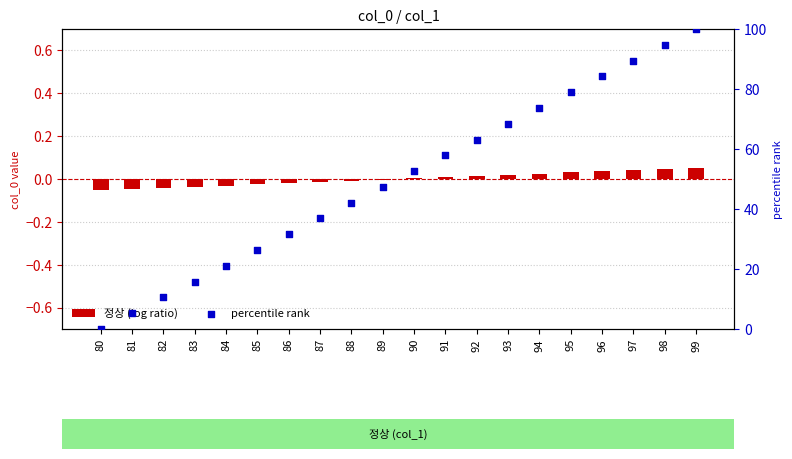

Which series has the largest total across all categories?

percentile rank